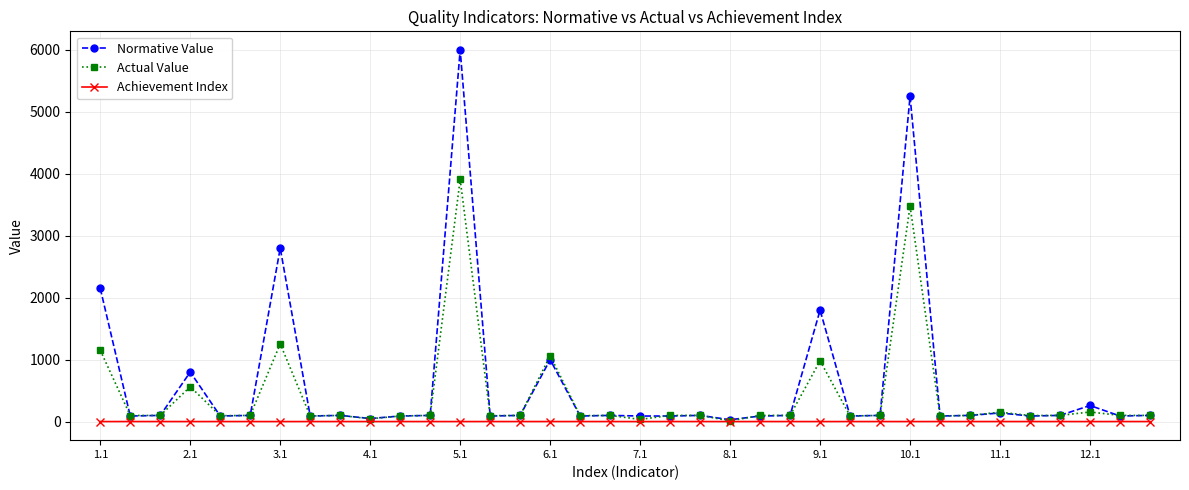

What are all the series names shown in the legend?

Normative Value, Actual Value, Achievement Index